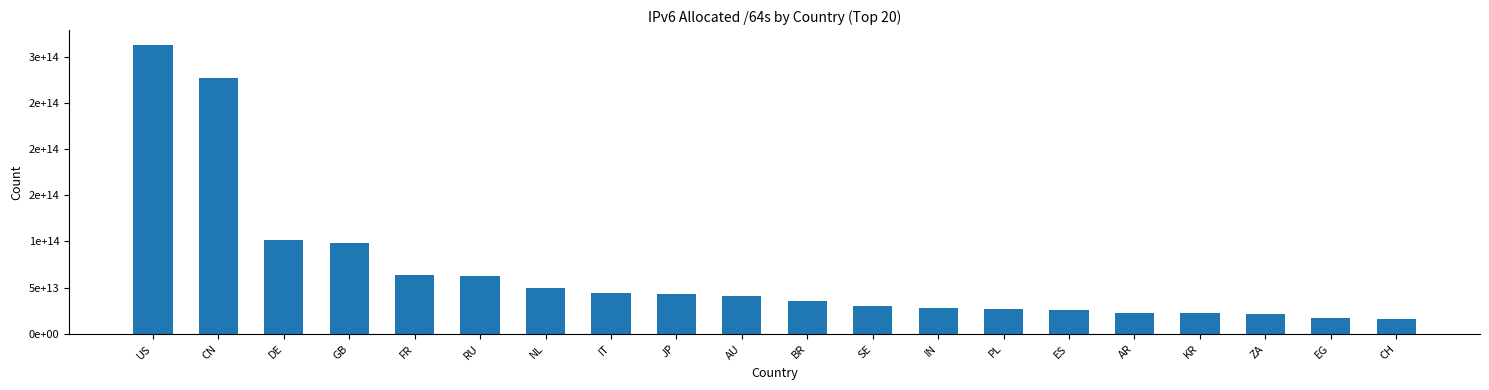

The value at ZA is 21045686566912. True or false?

True